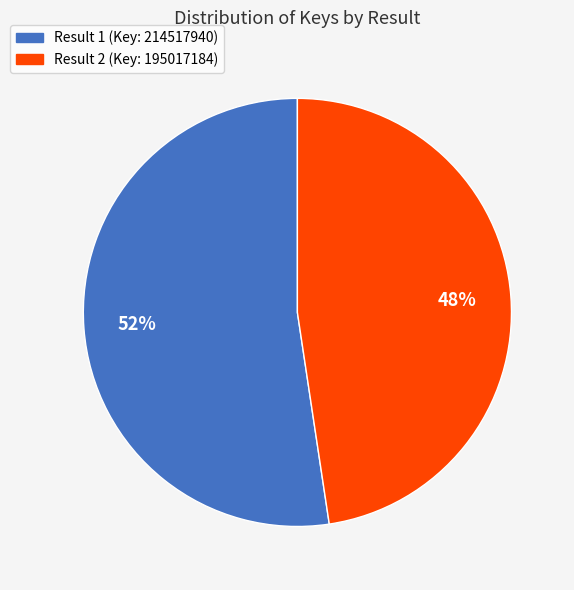

To the nearest percent, what is the average slice percentage?

50%